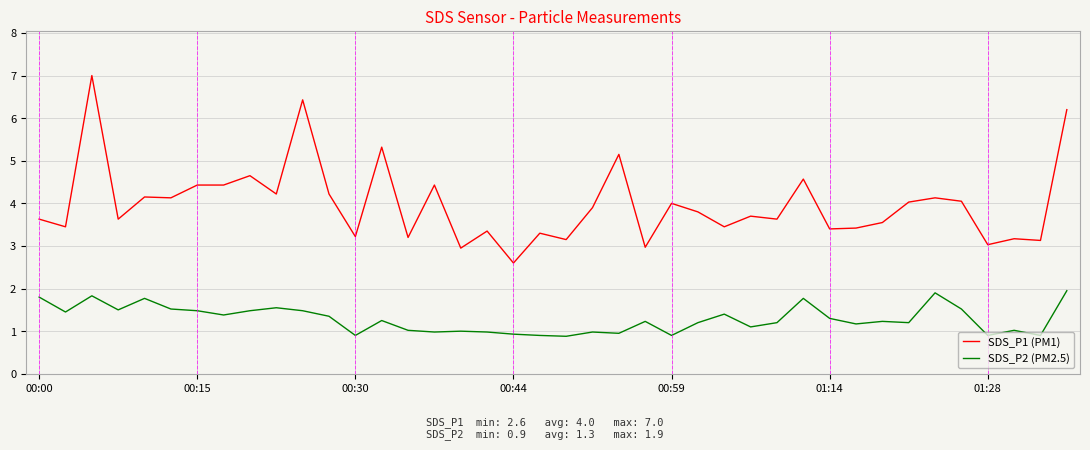

What is the difference between the maximum and minimum values in the SDS_P2 (PM2.5) series?

1.1